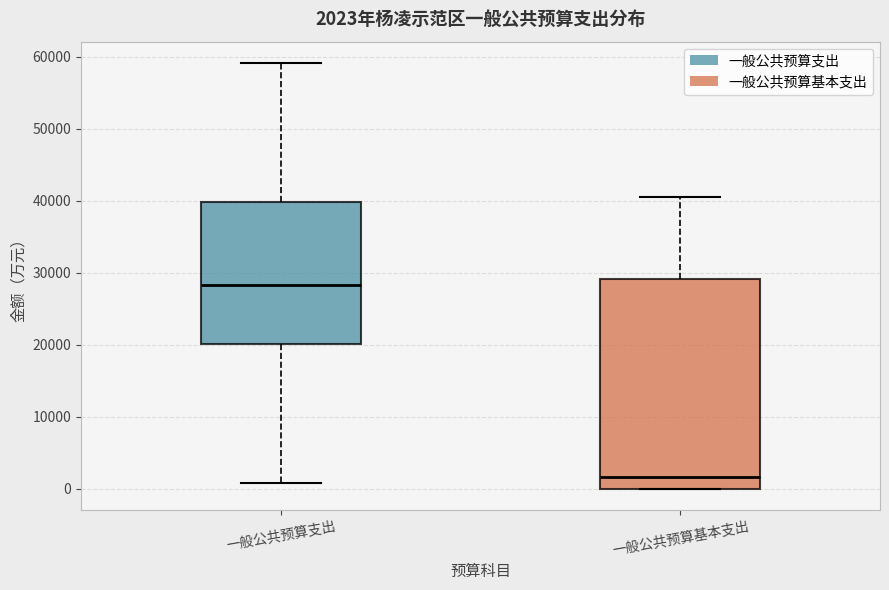

Which box's median line is the lowest?

一般公共预算基本支出